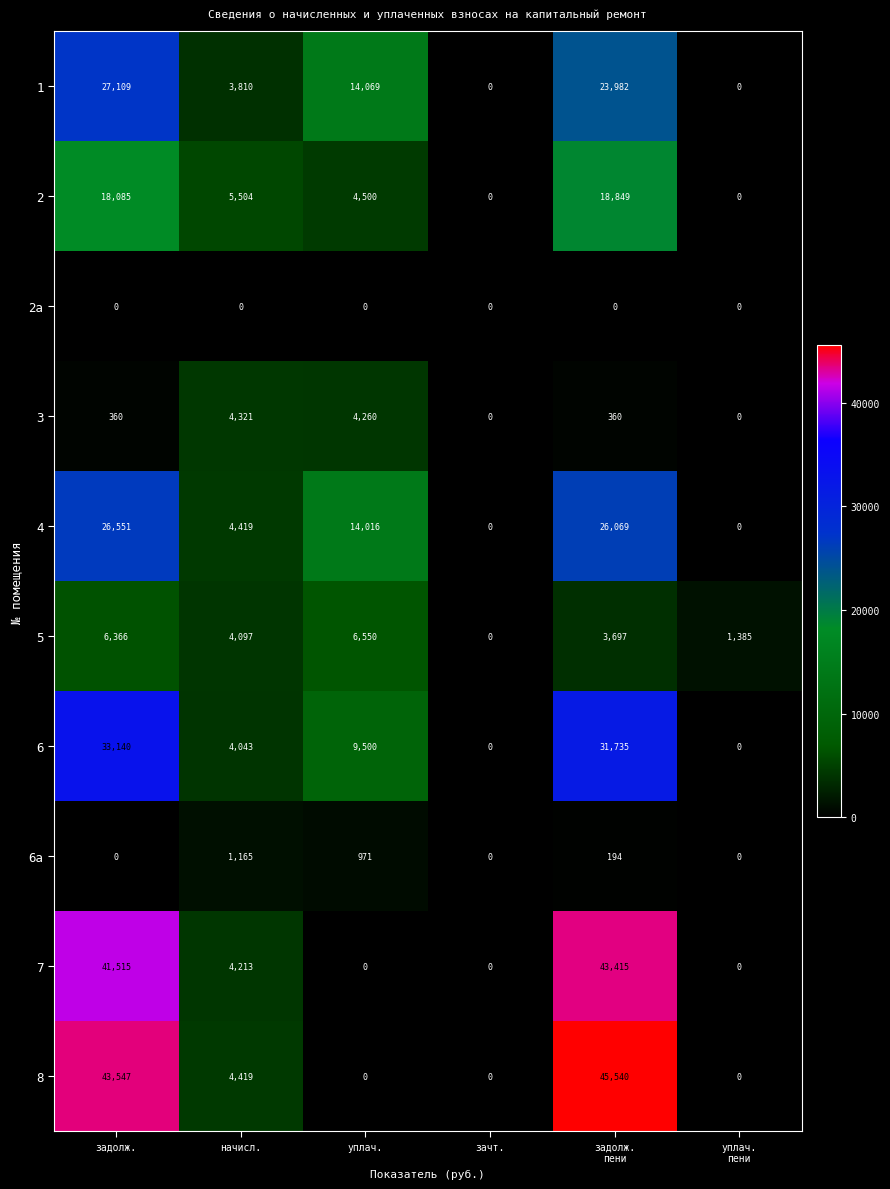

How many distinct data groups are displayed?

10